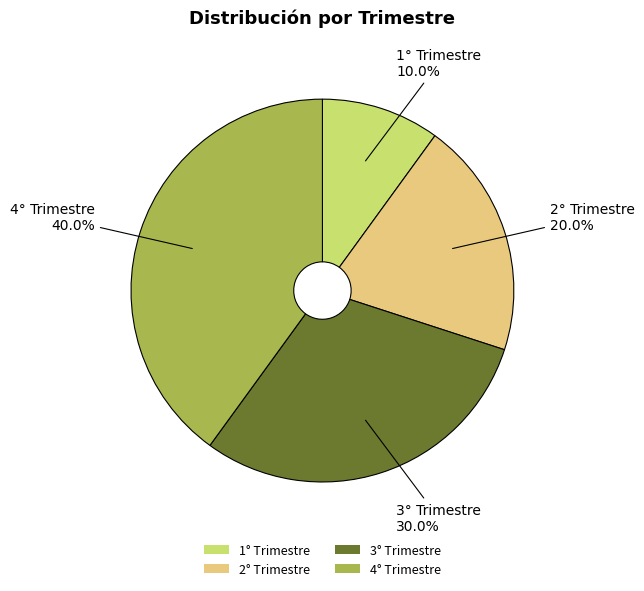

What percentage is the 2° Trimestre slice, to the nearest percent?

20%